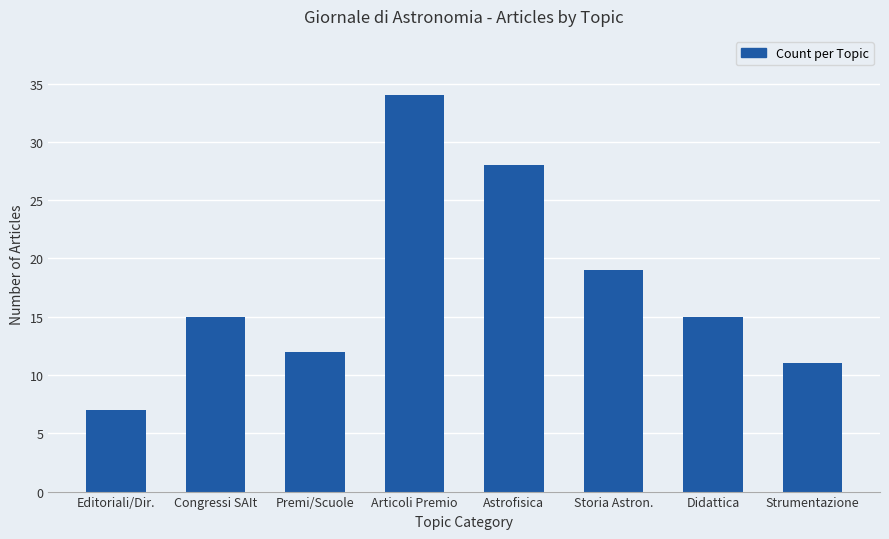

Where is the data nearest to the value 20?

Storia Astron.